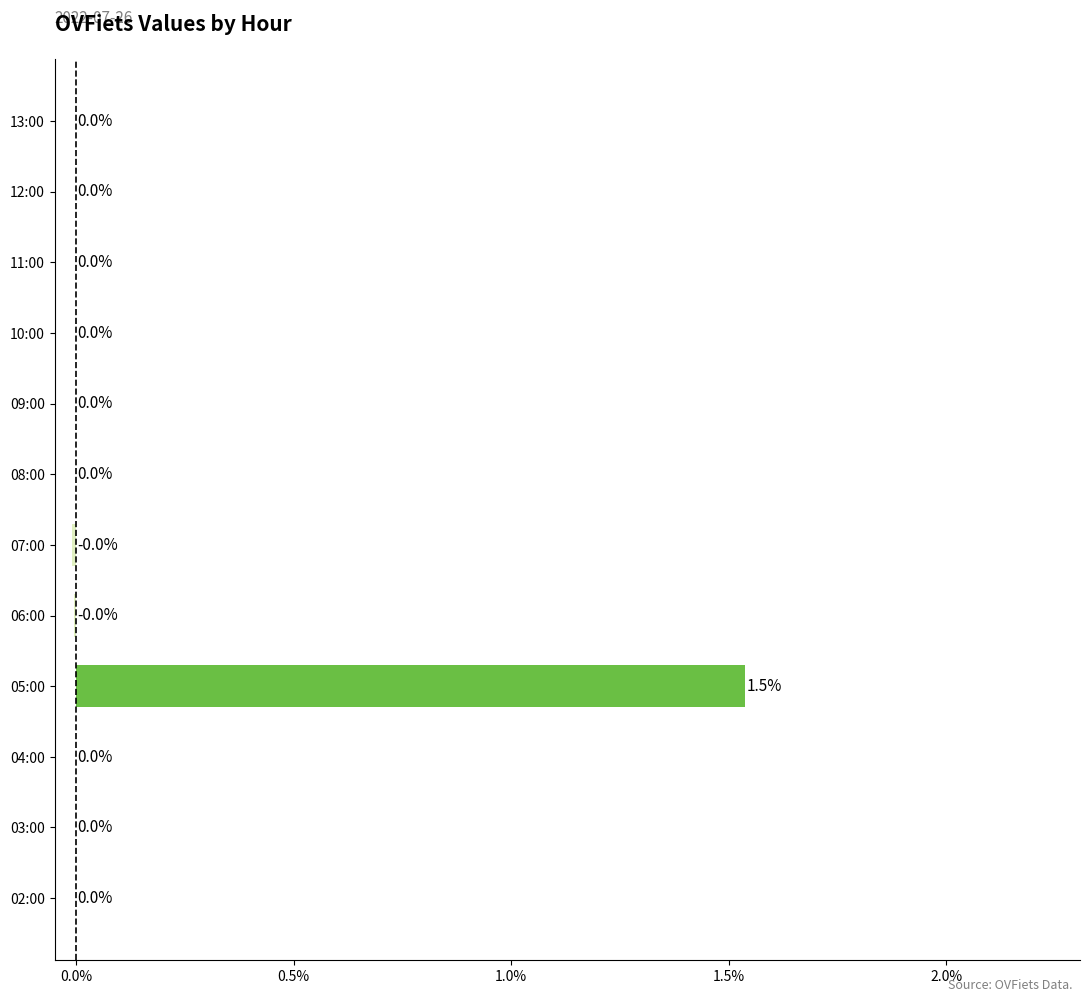

What is the average value?

0.1